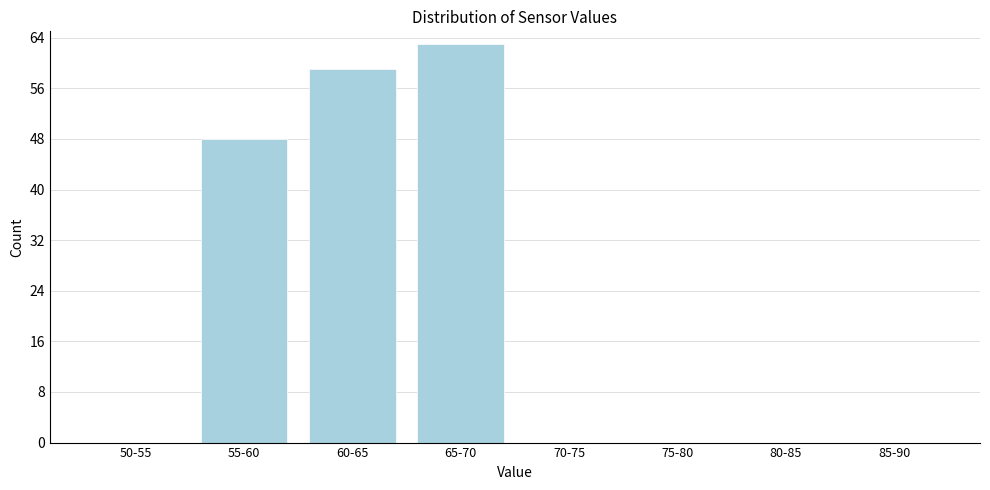

Reading right to left, what are all the values shown in this chart?

85-90=0	80-85=0	75-80=0	70-75=0	65-70=63	60-65=59	55-60=48	50-55=0